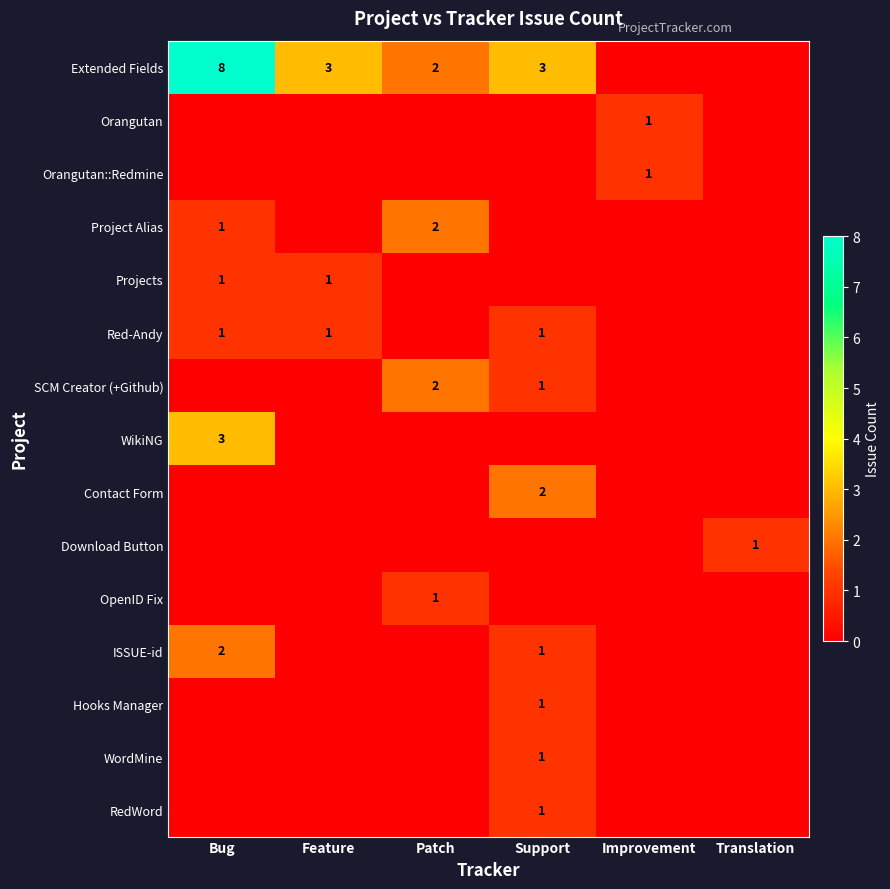

Is it true that Orangutan equals 1 at Improvement?

True